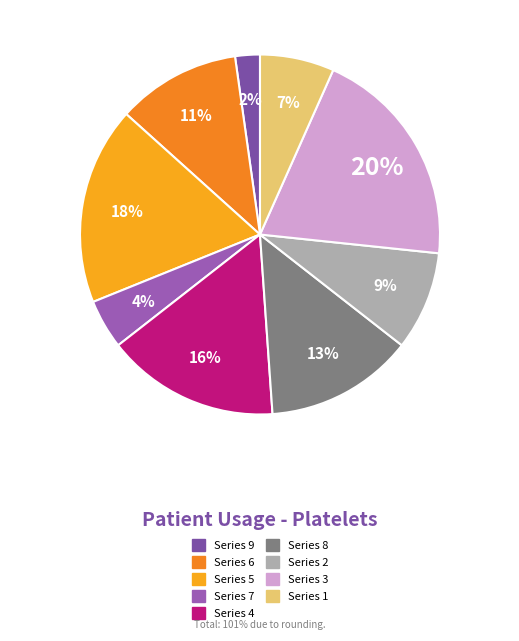

How many slices are in this pie chart?

9